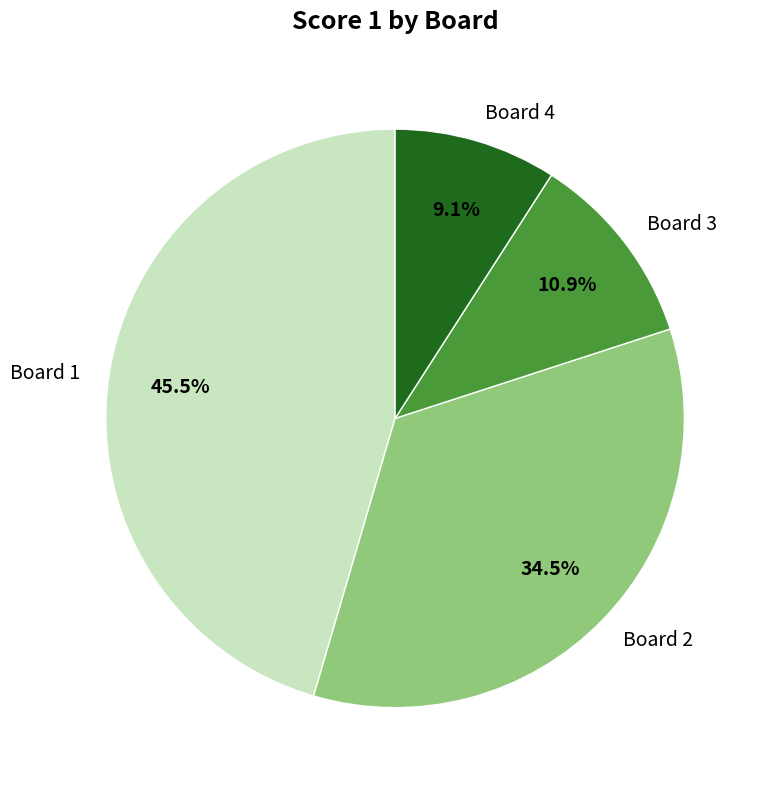

Approximately how many times larger is the value at Board 2 compared to Board 4?

3.8